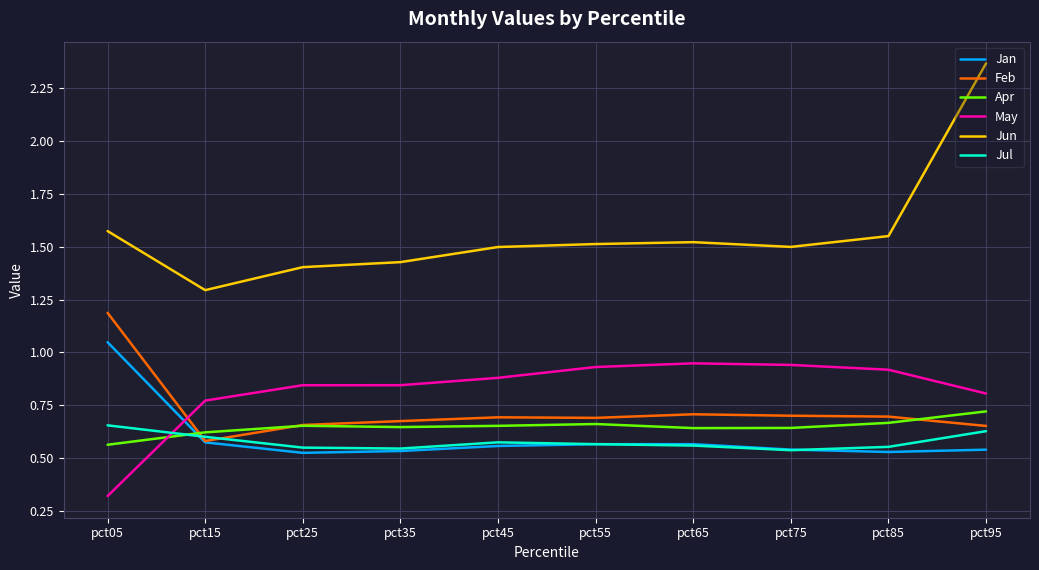

True or false: Apr has a value of 0.6 at pct65.

True